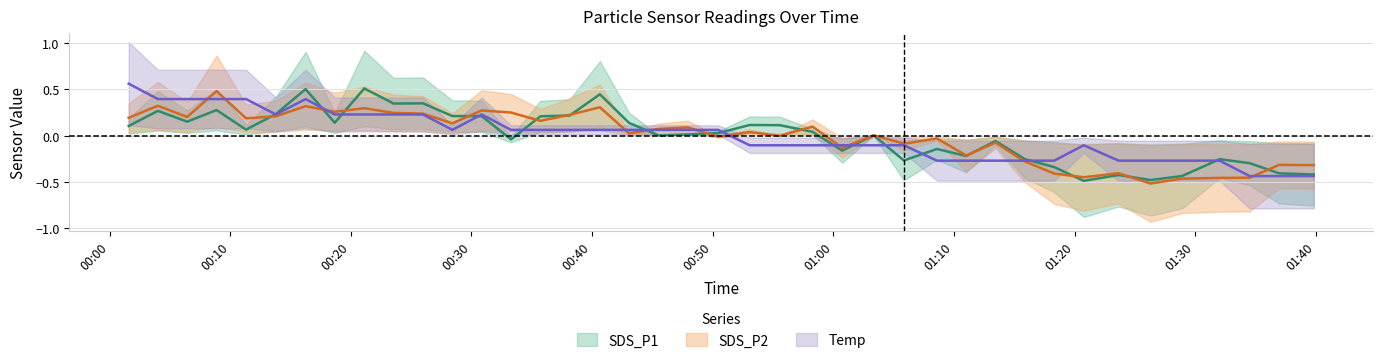

How many values in Temp are above zero?

21